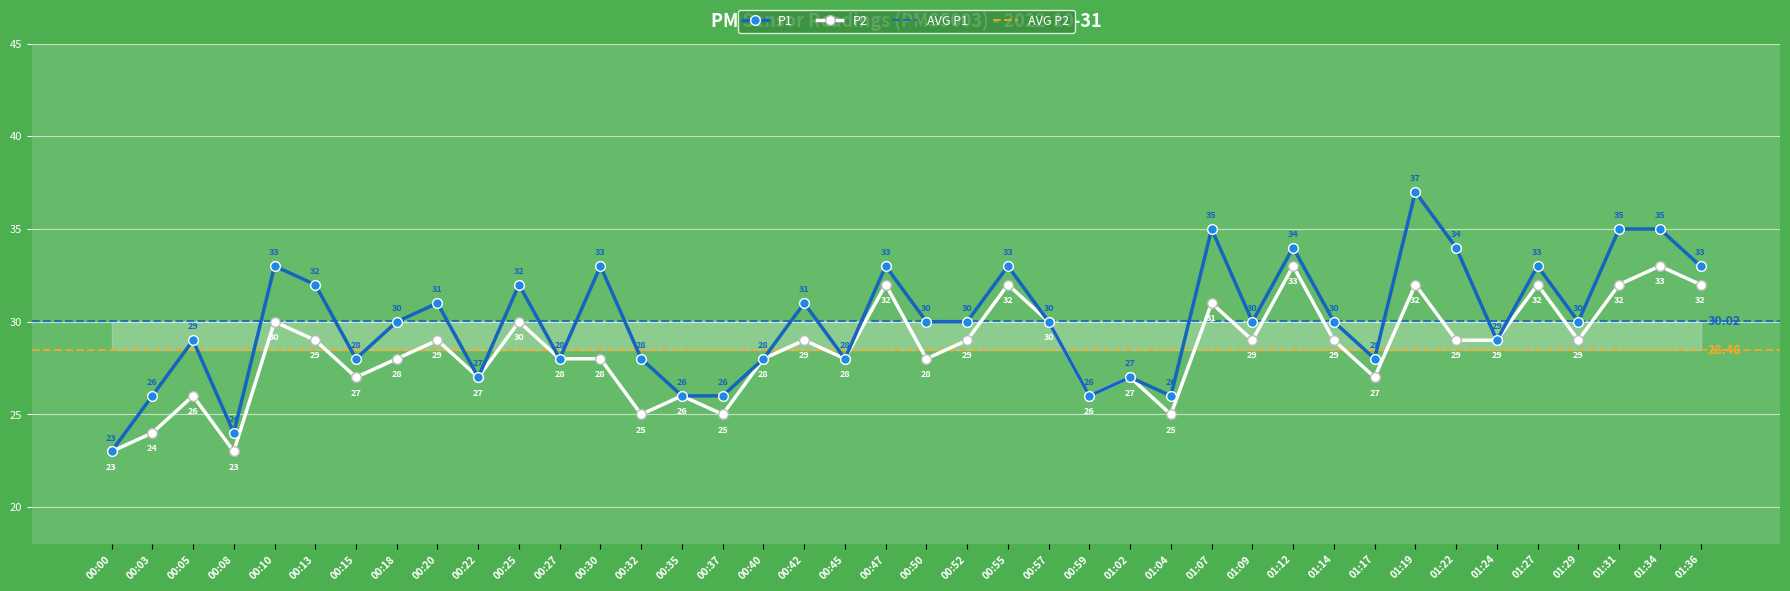

At how many categories does at least one series exceed 28?

25